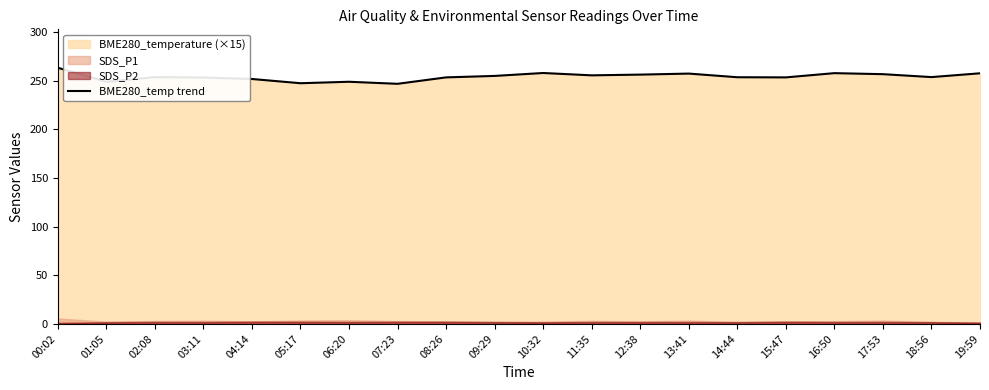

List the labels in order of value, smallest first.

07:23, 05:17, 01:05, 06:20, 04:14, 03:11, 08:26, 15:47, 14:44, 02:08, 18:56, 09:29, 11:35, 12:38, 17:53, 13:41, 19:59, 16:50, 10:32, 00:02